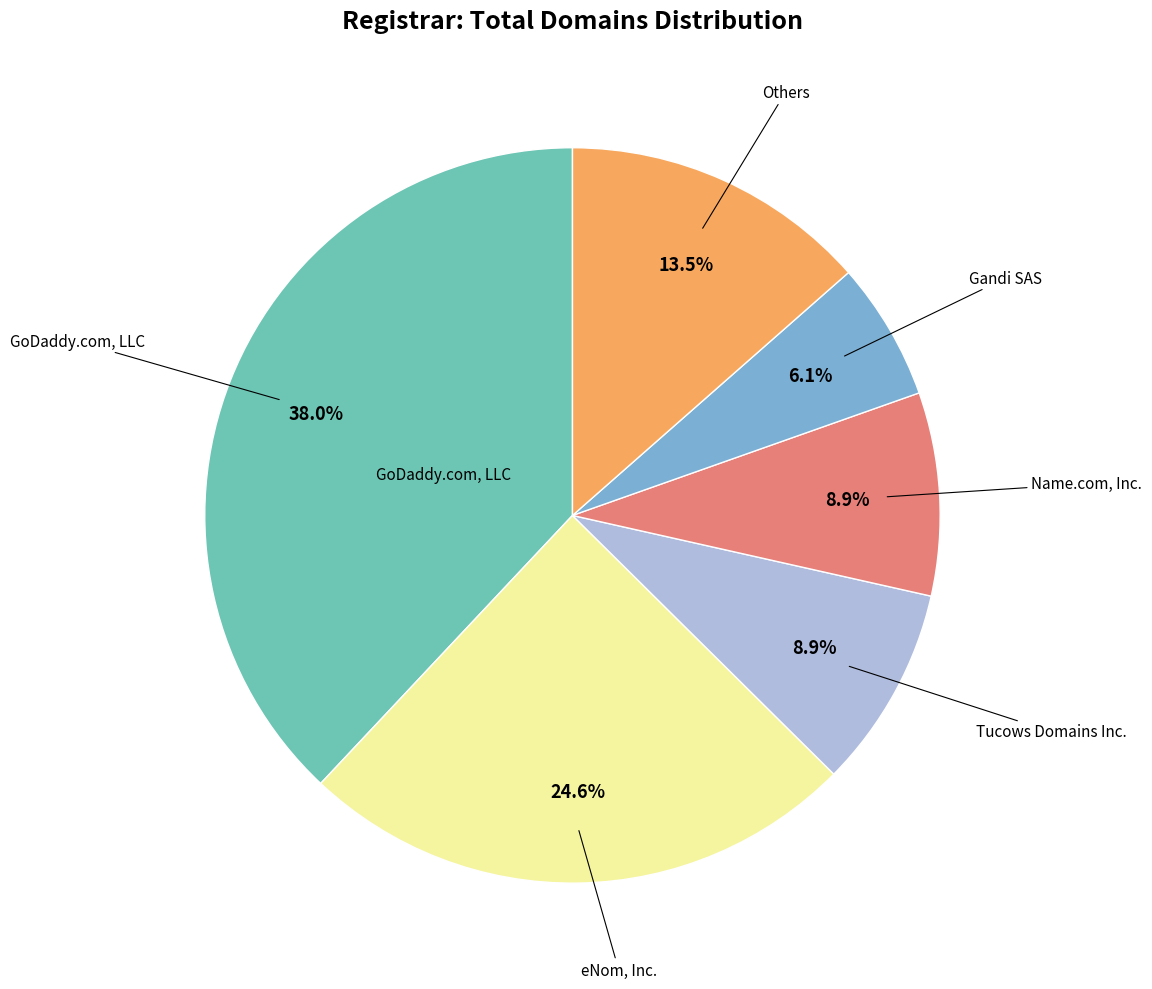

Is there a majority slice in this chart?

No